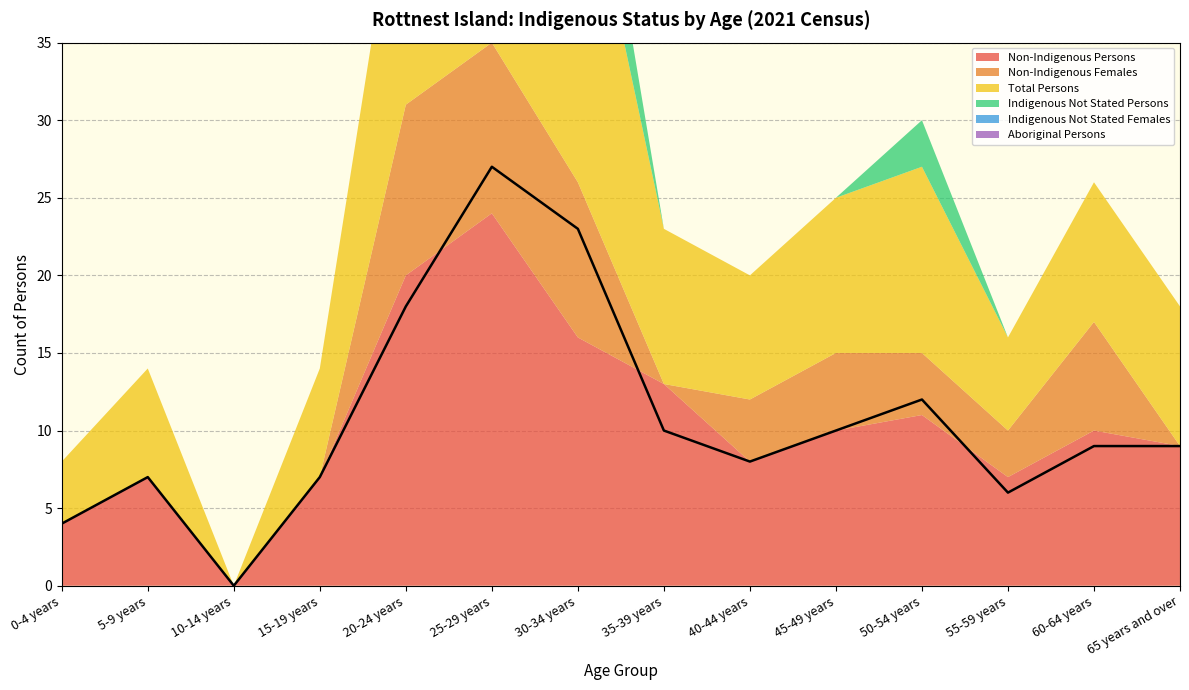

True or false: Non-Indigenous Females and Indigenous Not Stated Females cross at least once.

False